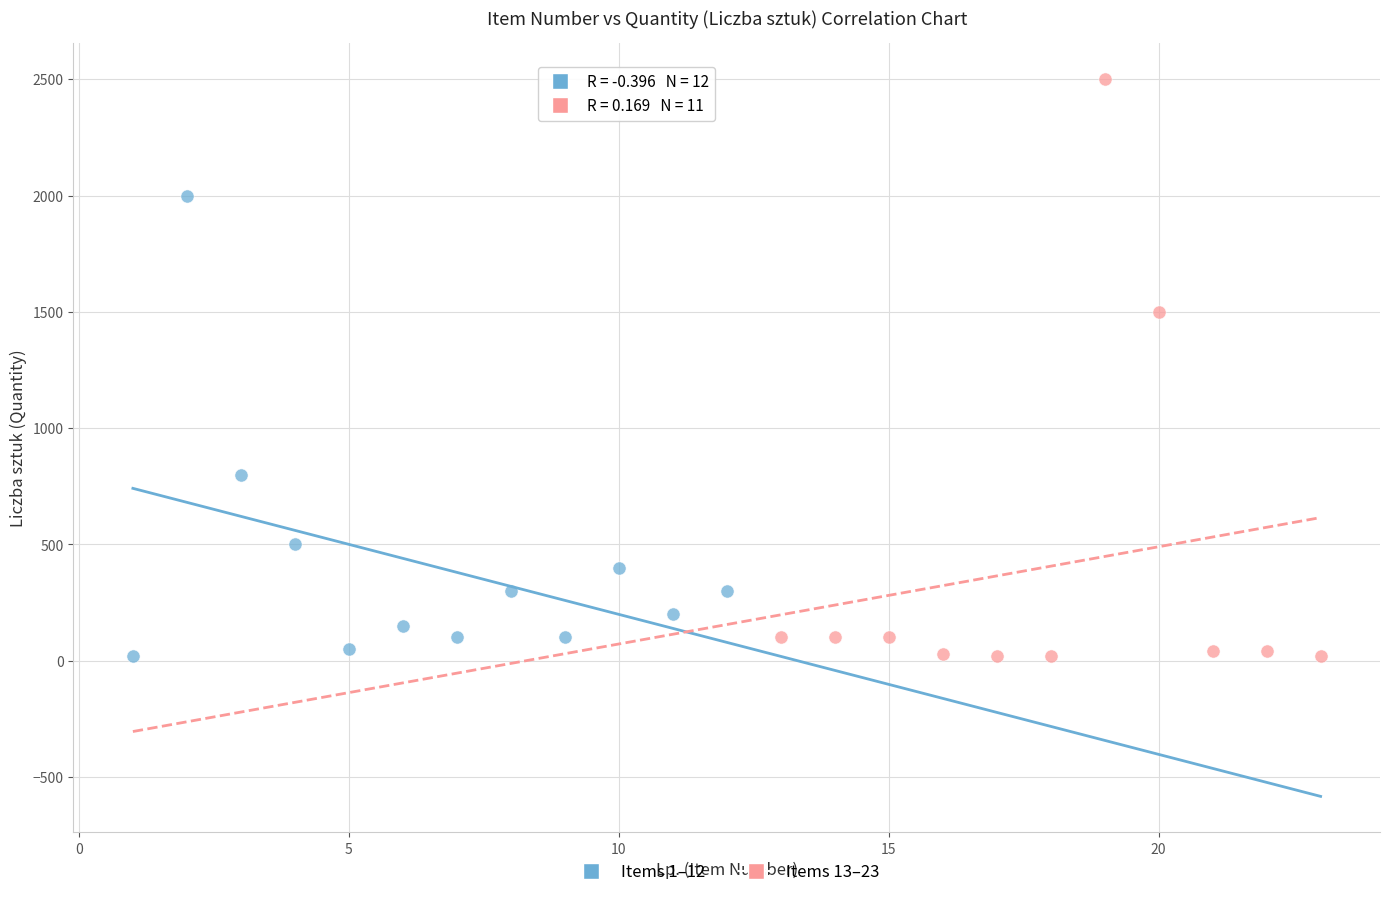

Which series has the widest spread of Y values?

Items 13–23